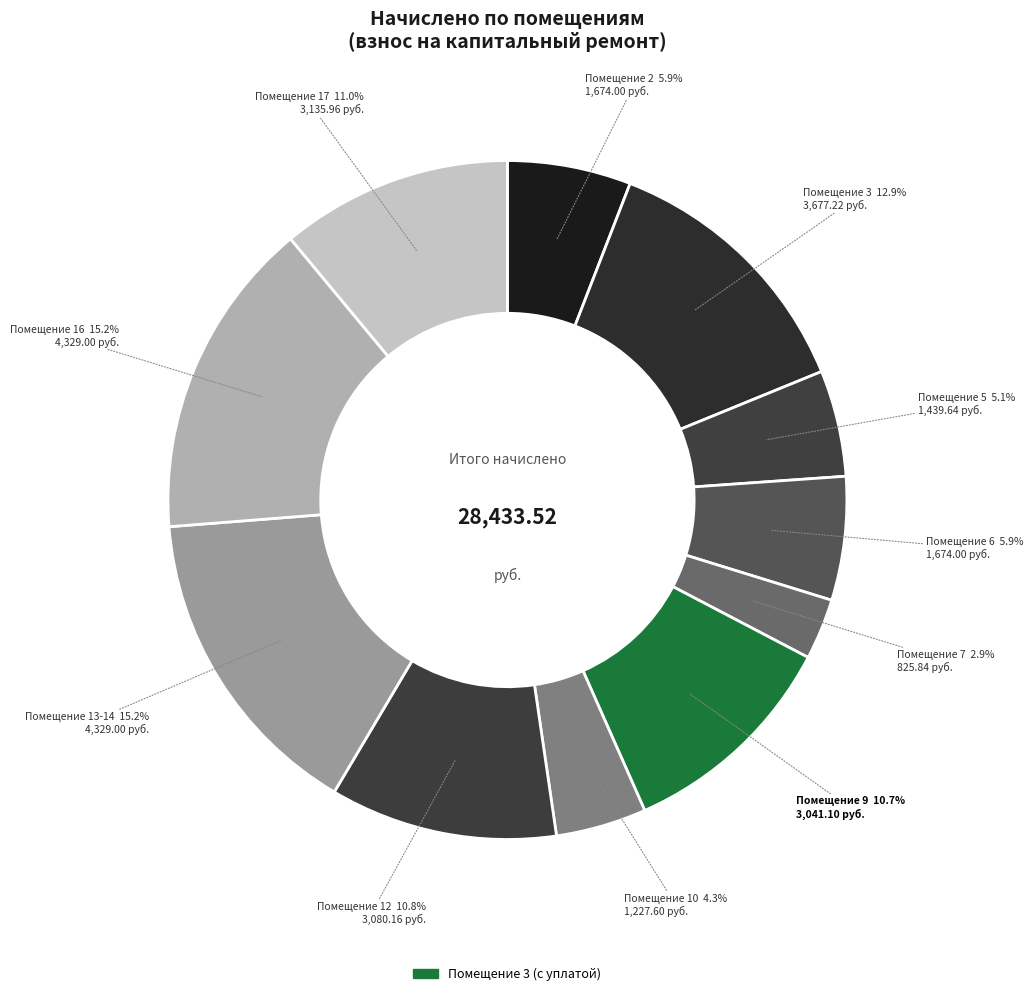

To the nearest percent, what is the average slice percentage?

9%